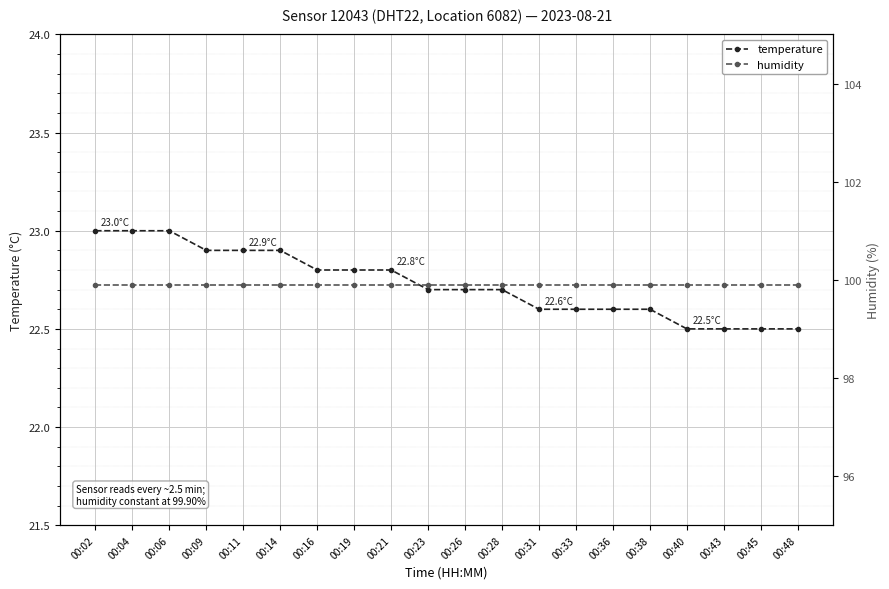

The humidity series shows 99.9 at 00:19. True or false?

True